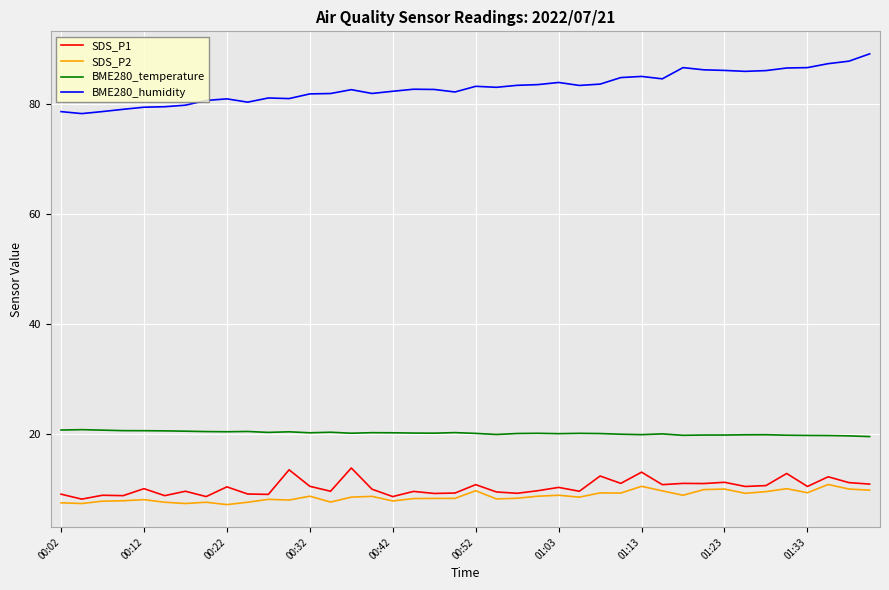

What is the greatest value displayed?

89.1